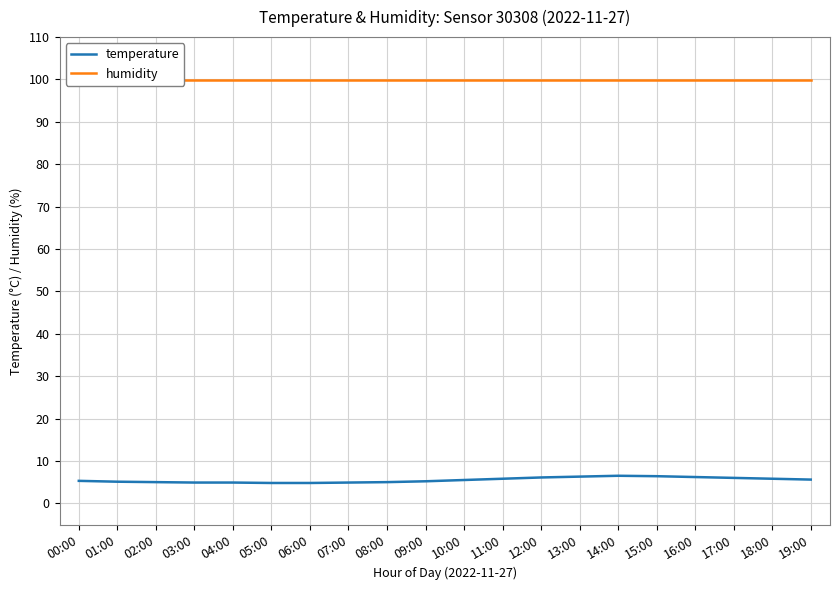

True or false: temperature has more than 2 points higher than both neighbors.

False